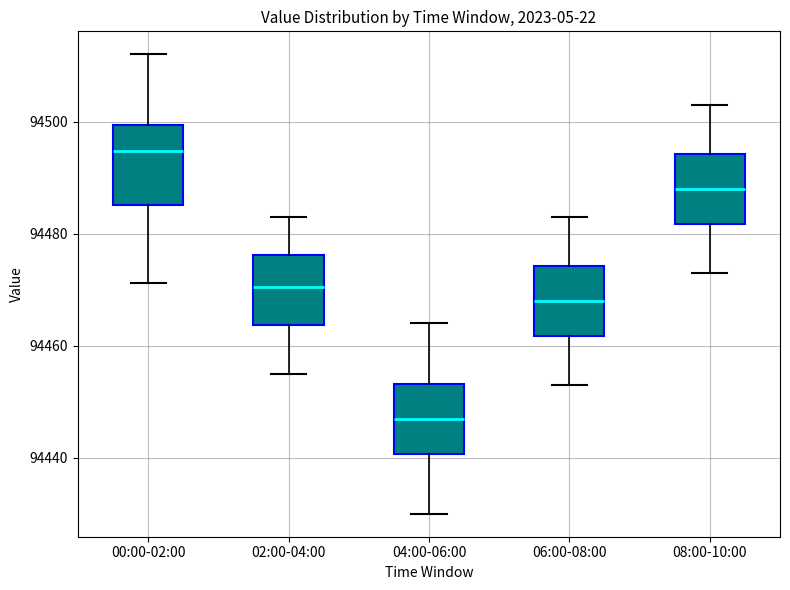

Reading left to right, transcribe this box plot: for each box, give where its median line is, the range the box spans, and where its two whiskers end, as read against the y-axis. The values are not printed on the chart, so give them approximately, as read against the axis.

00:00-02:00: median 94494, box 94486 to 94500, whiskers 94472 to 94512
02:00-04:00: median 94470, box 94464 to 94476, whiskers 94456 to 94484
04:00-06:00: median 94448, box 94440 to 94454, whiskers 94430 to 94464
06:00-08:00: median 94468, box 94462 to 94474, whiskers 94454 to 94484
08:00-10:00: median 94488, box 94482 to 94494, whiskers 94474 to 94504